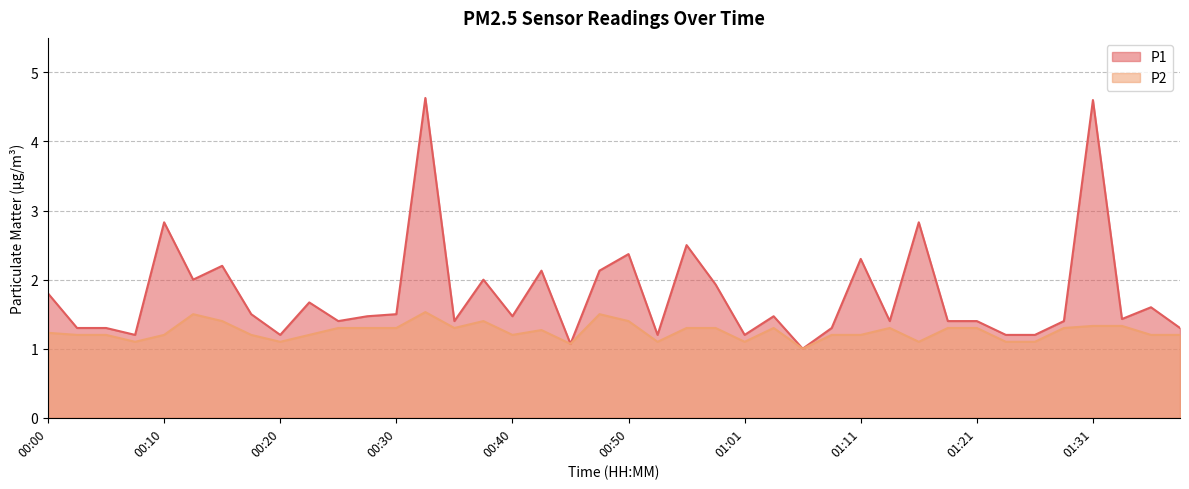

Reading left to right, what are all the values shown in this chart?

P1: 1.8	1.3	1.3	1.2	2.8	2.0	2.2	1.5	1.2	1.7	1.4	1.5	1.5	4.6	1.4	2.0	1.5	2.1	1.1	2.1	2.4	1.2	2.5	1.9	1.2	1.5	1.0	1.3	2.3	1.4	2.8	1.4	1.4	1.2	1.2	1.4	4.6	1.4	1.6	1.3
P2: 1.2	1.2	1.2	1.1	1.2	1.5	1.4	1.2	1.1	1.2	1.3	1.3	1.3	1.5	1.3	1.4	1.2	1.3	1.1	1.5	1.4	1.1	1.3	1.3	1.1	1.3	1.0	1.2	1.2	1.3	1.1	1.3	1.3	1.1	1.1	1.3	1.3	1.3	1.2	1.2